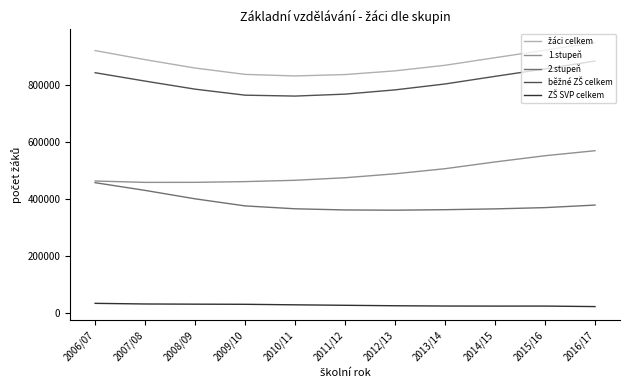

What is the total value across all series at 2015/16?

2722359